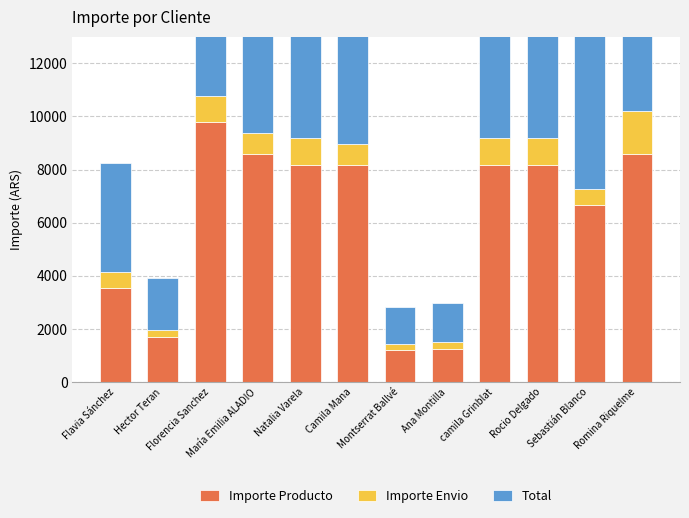

What is the value of the Importe Envio bar at the 6th from the left?

790